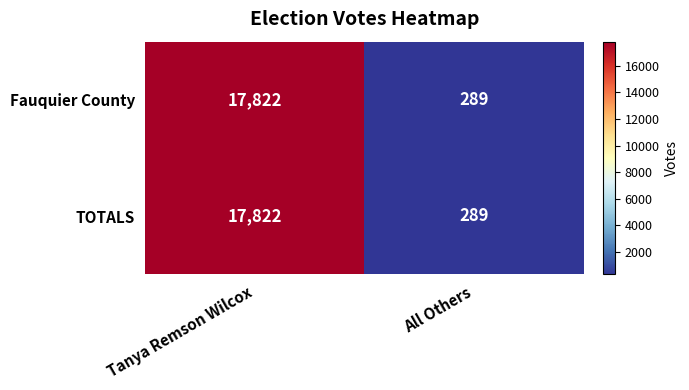

The Fauquier County series shows 505 at All Others. True or false?

False